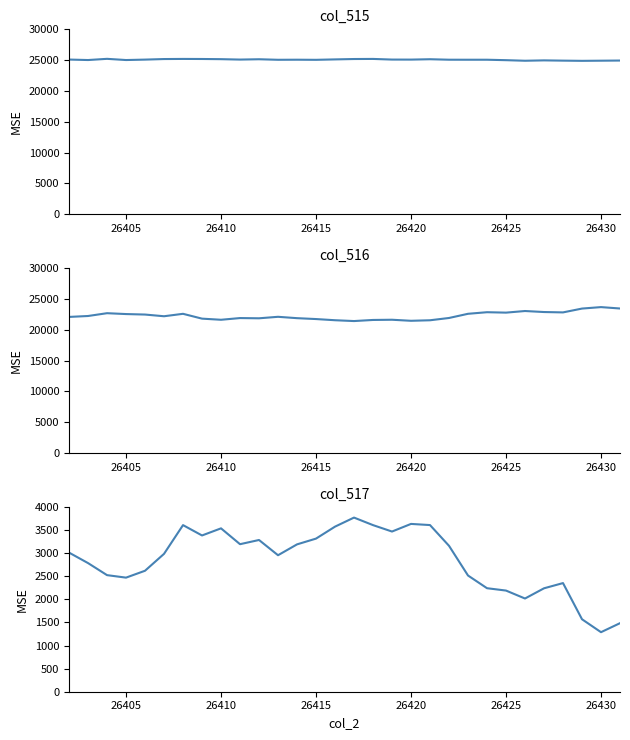

What is the maximum value for col_515?

25209